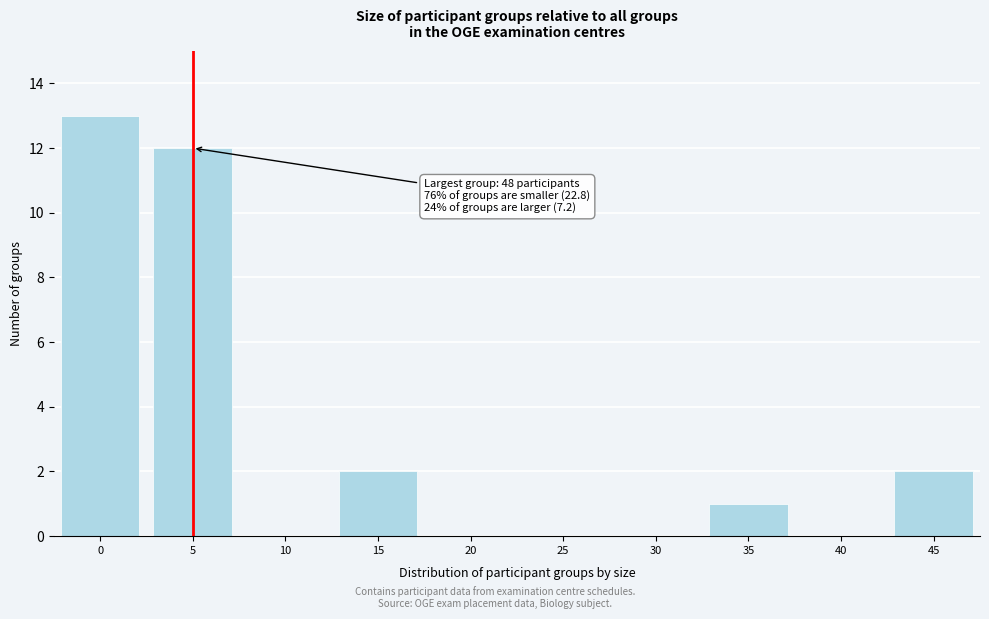

Reading right to left, what are all the values shown in this chart?

45=2	40=0	35=1	30=0	25=0	20=0	15=2	10=0	5=12	0=13